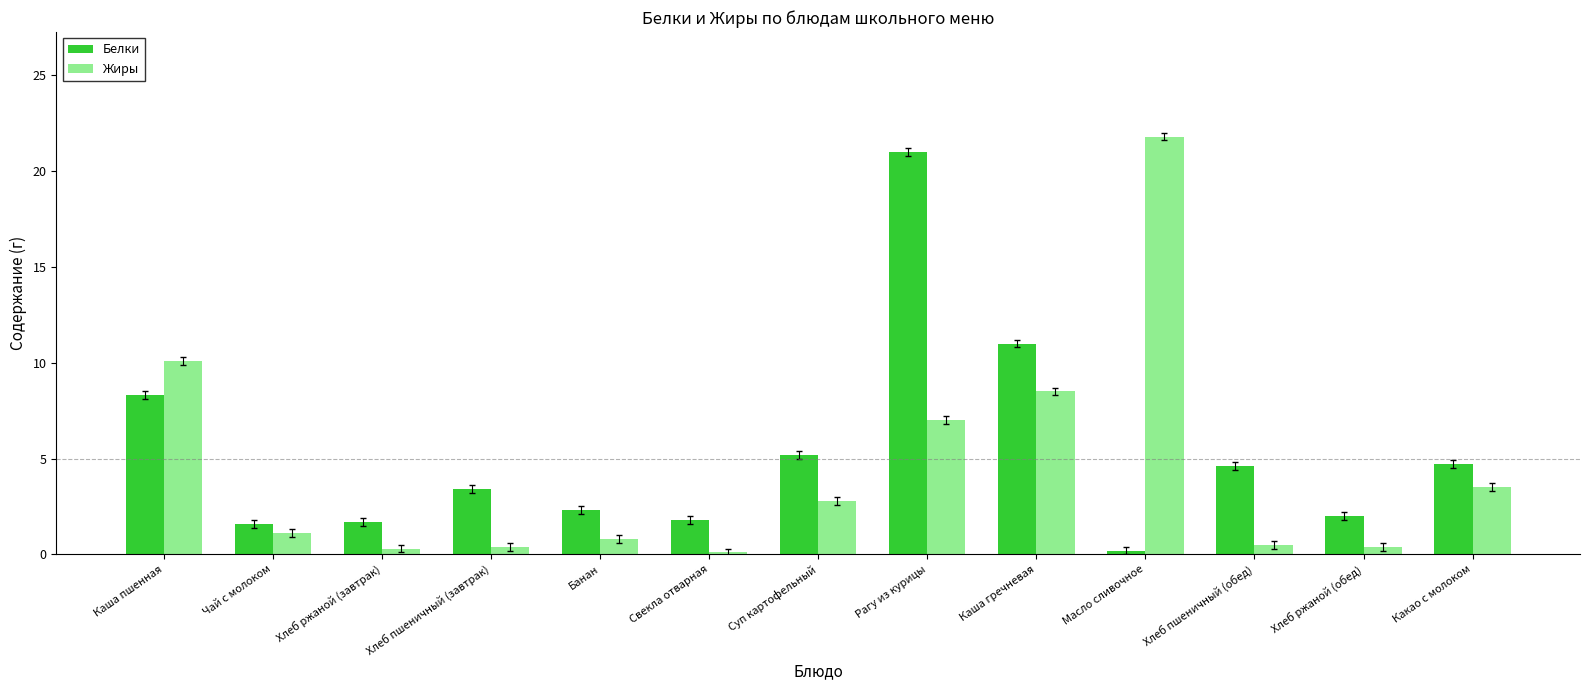

What is the value of the Белки bar at the 4th from the left?

3.4